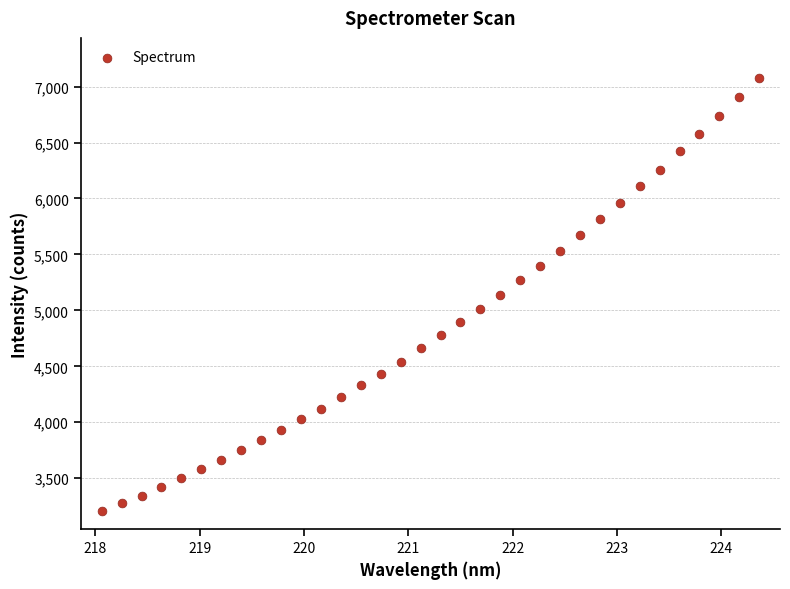

What is the range of Y values (max minus min)?

3876.6